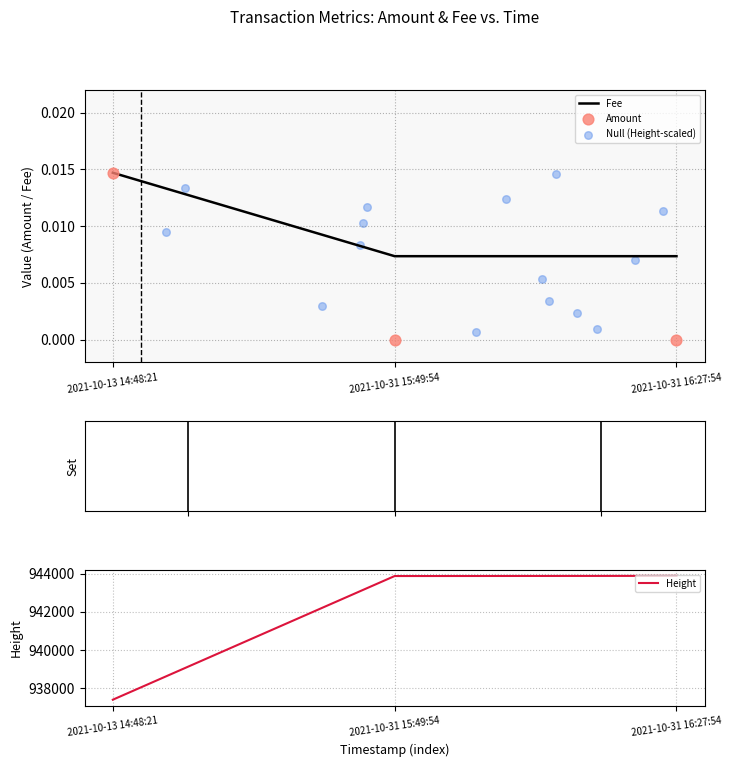

Is the value of Amount at 2021-10-31 15:49:54 greater than the value of Fee at 2021-10-13 14:48:21?

No